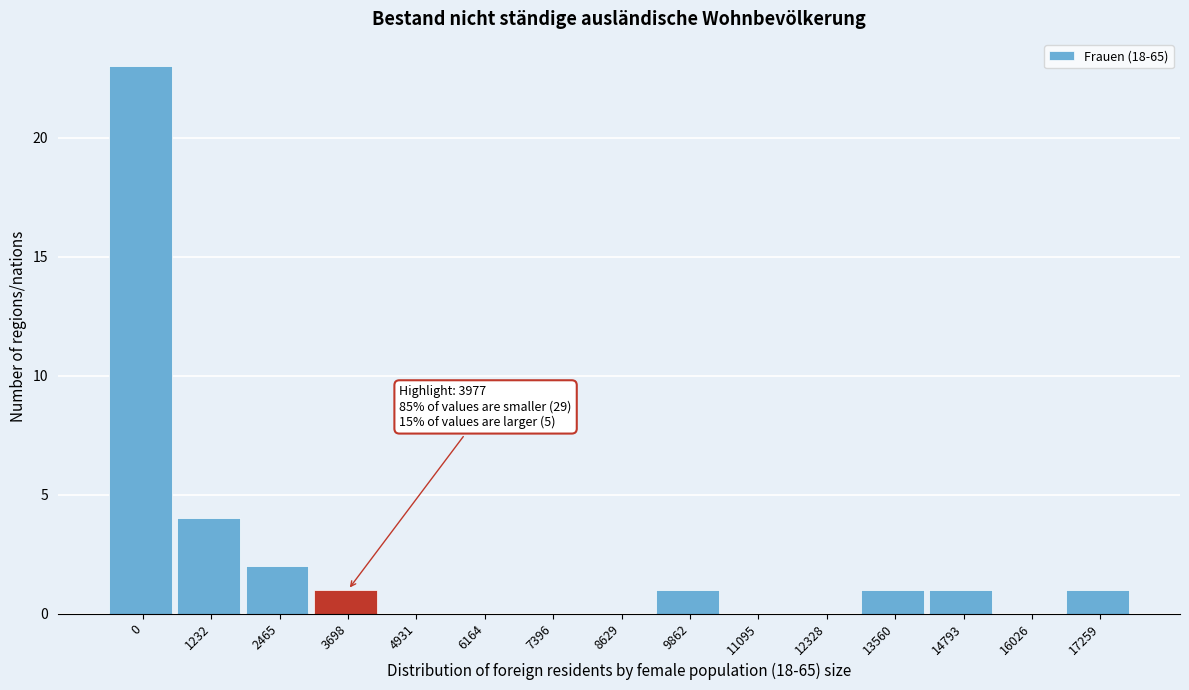

Where is the data nearest to the value 11?

1232